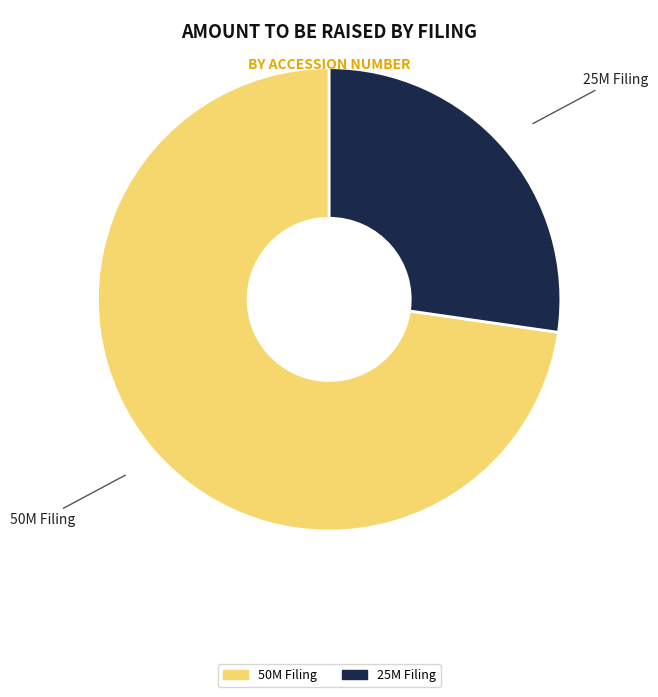

Does any single category account for the majority?

Yes